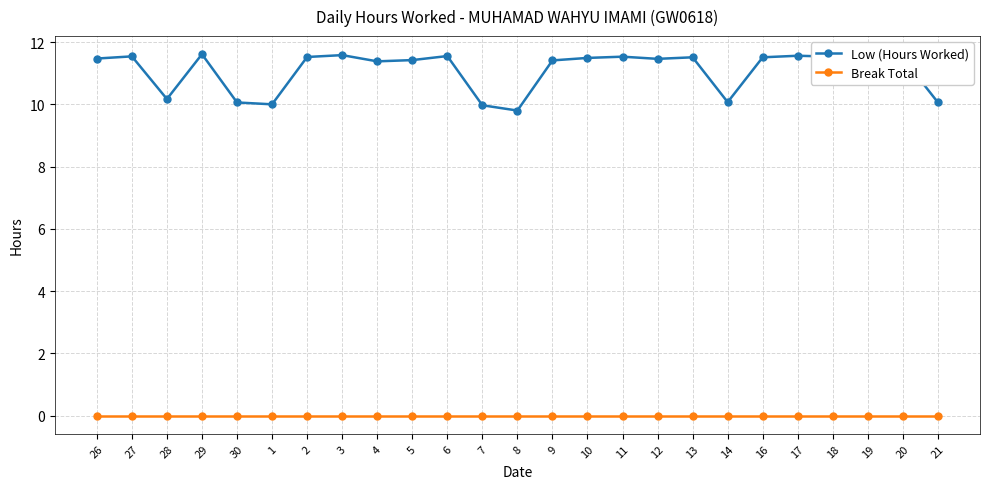

Is this an area chart (filled region under the line)?

No